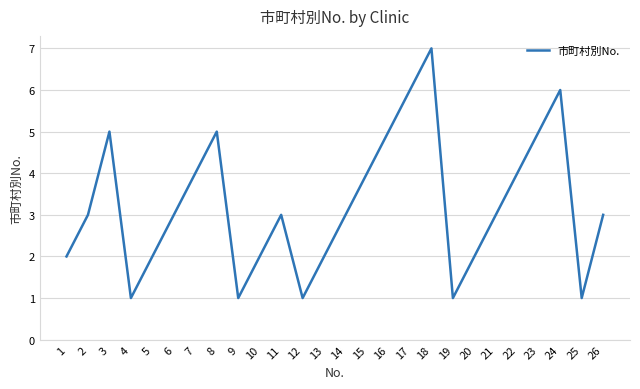

What is the sum of all values?

84